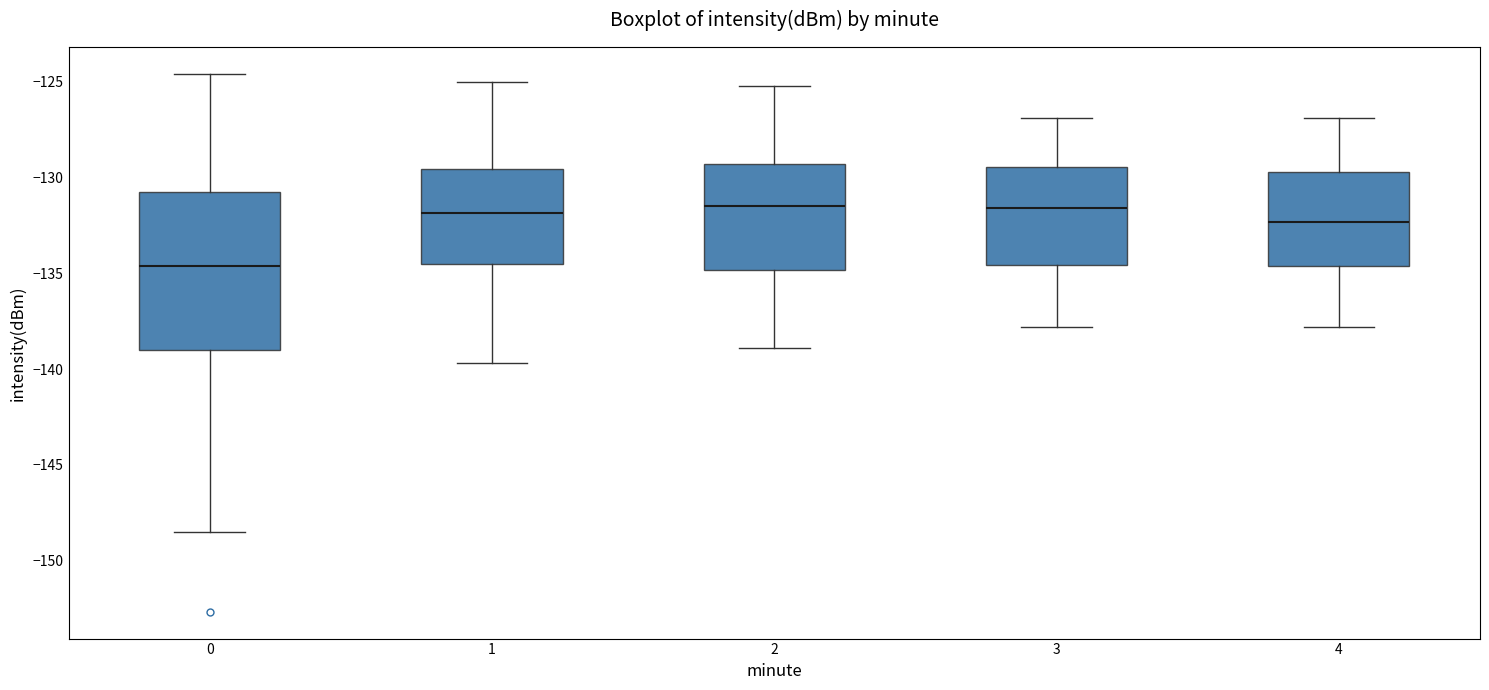

Reading left to right, transcribe this box plot: for each box, give where its median line is, the range the box spans, and where its two whiskers end, as read against the y-axis. The values are not printed on the chart, so give them approximately, as read against the axis.

0: median -134.5, box -139.0 to -131.0, whiskers -148.5 to -124.5
1: median -132.0, box -134.5 to -129.5, whiskers -139.5 to -125.0
2: median -131.5, box -135.0 to -129.5, whiskers -139.0 to -125.0
3: median -131.5, box -134.5 to -129.5, whiskers -138.0 to -127.0
4: median -132.5, box -134.5 to -129.5, whiskers -138.0 to -127.0